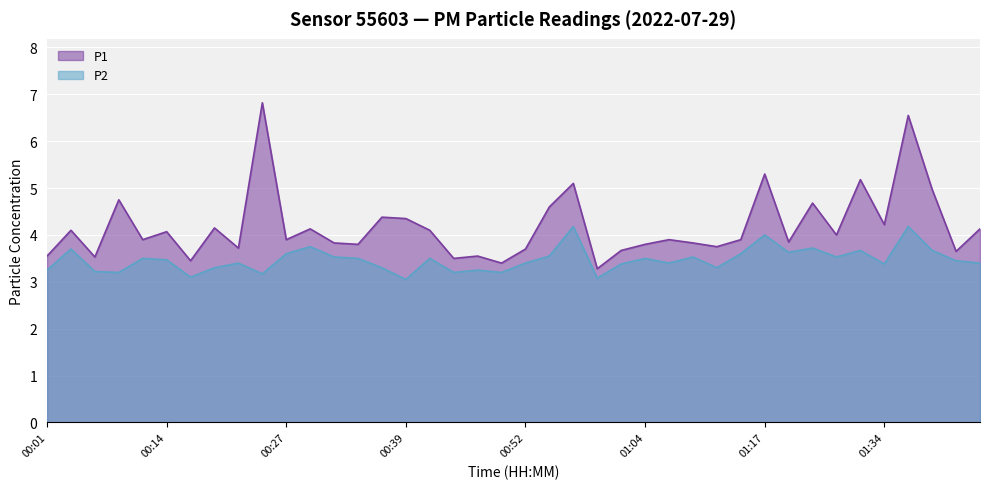

True or false: P2 and P1 cross at least once.

False